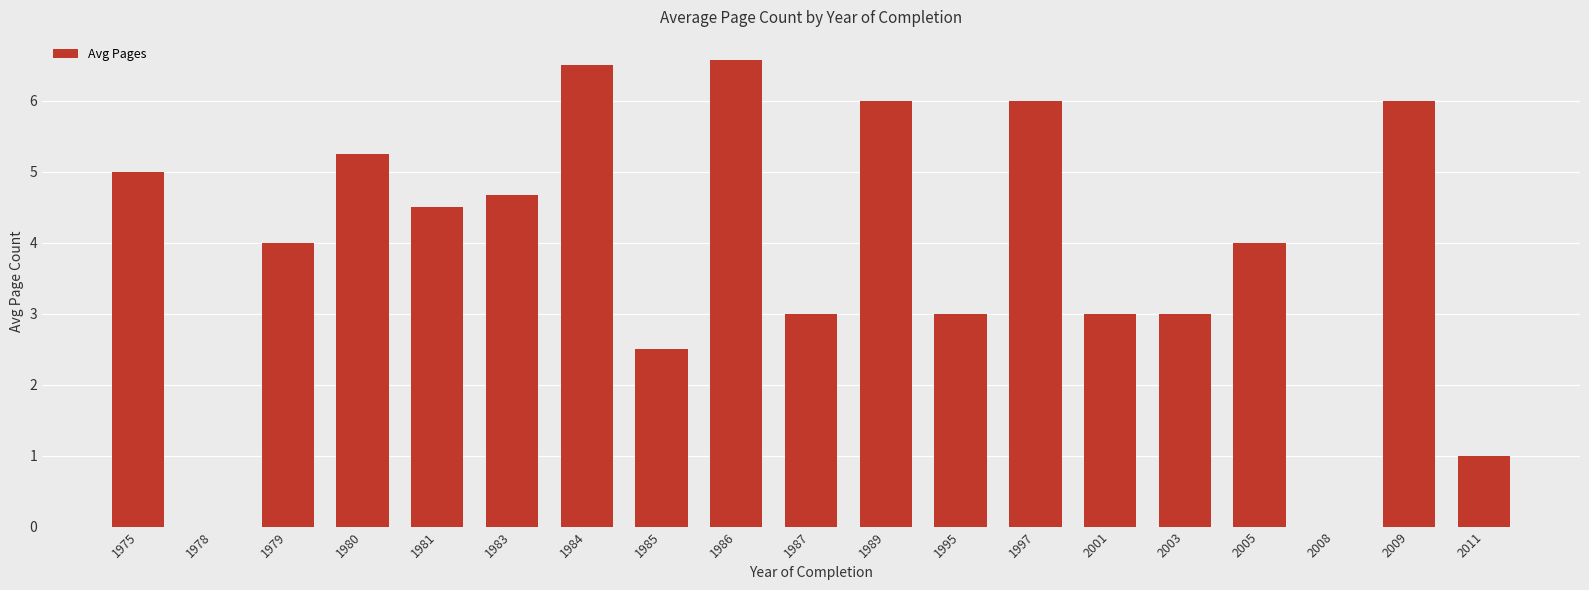

What is the greatest value displayed?

6.6